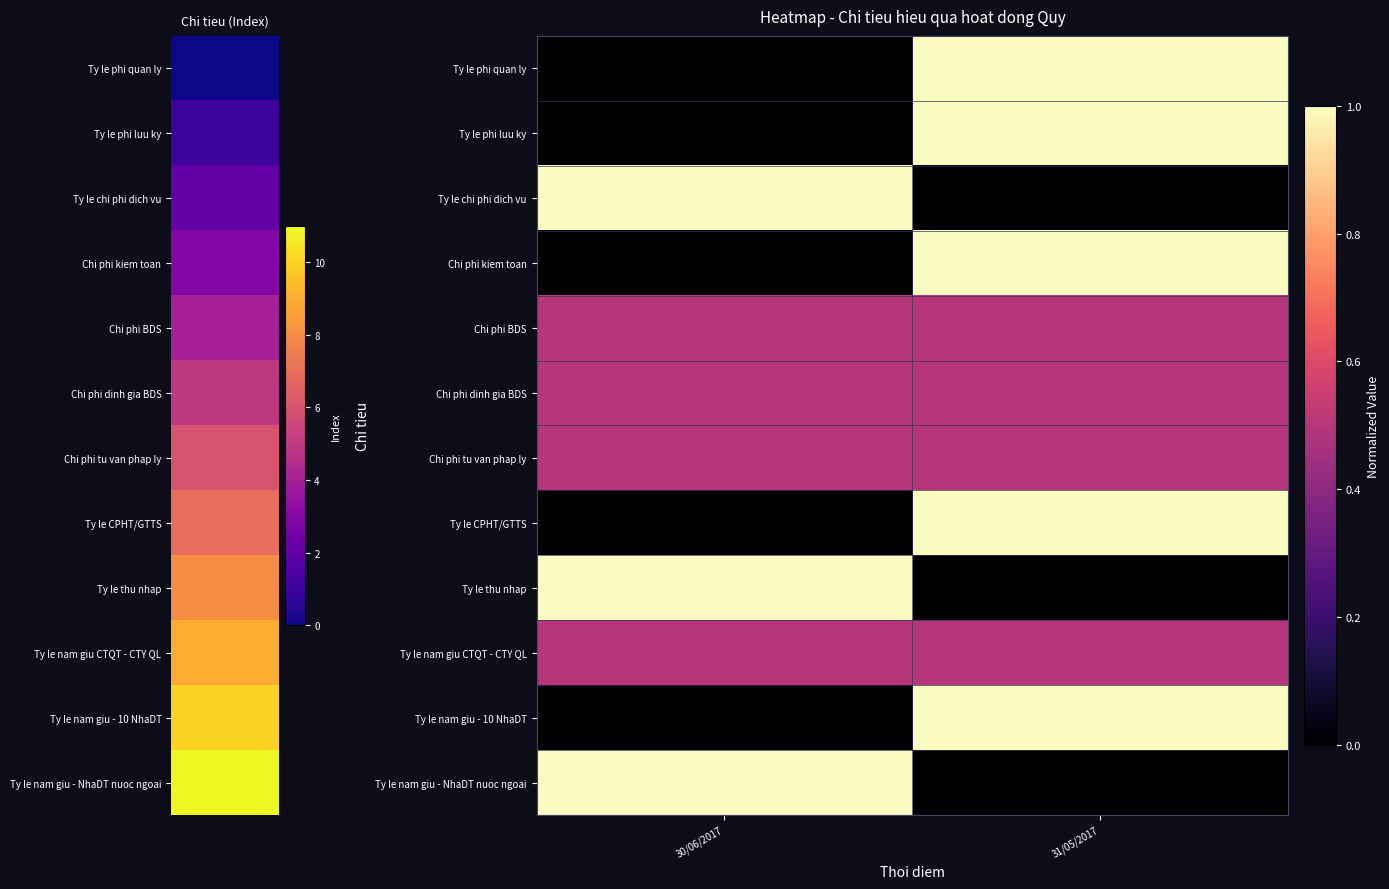

At which category is the sum across all series the highest?

31/05/2017